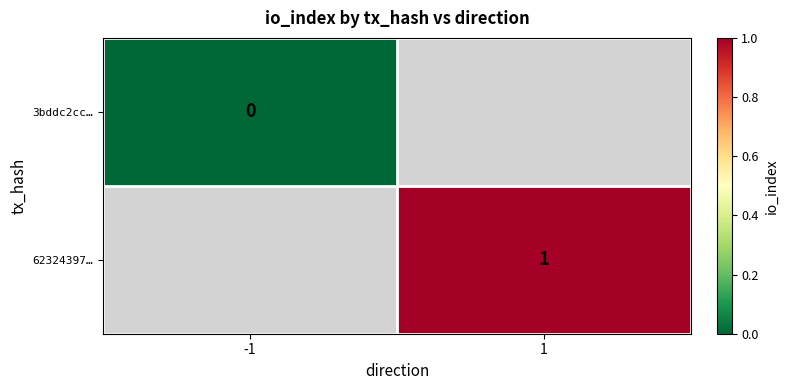

True or false: 62324397… has a value of 1 at 1.

True